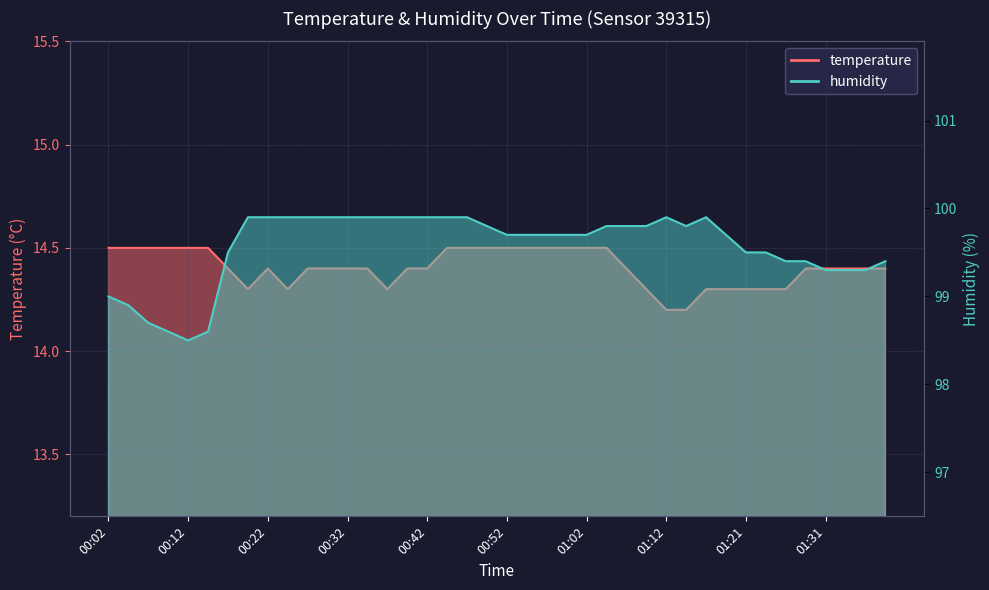

What is the total value across all series at 00:42?

114.3